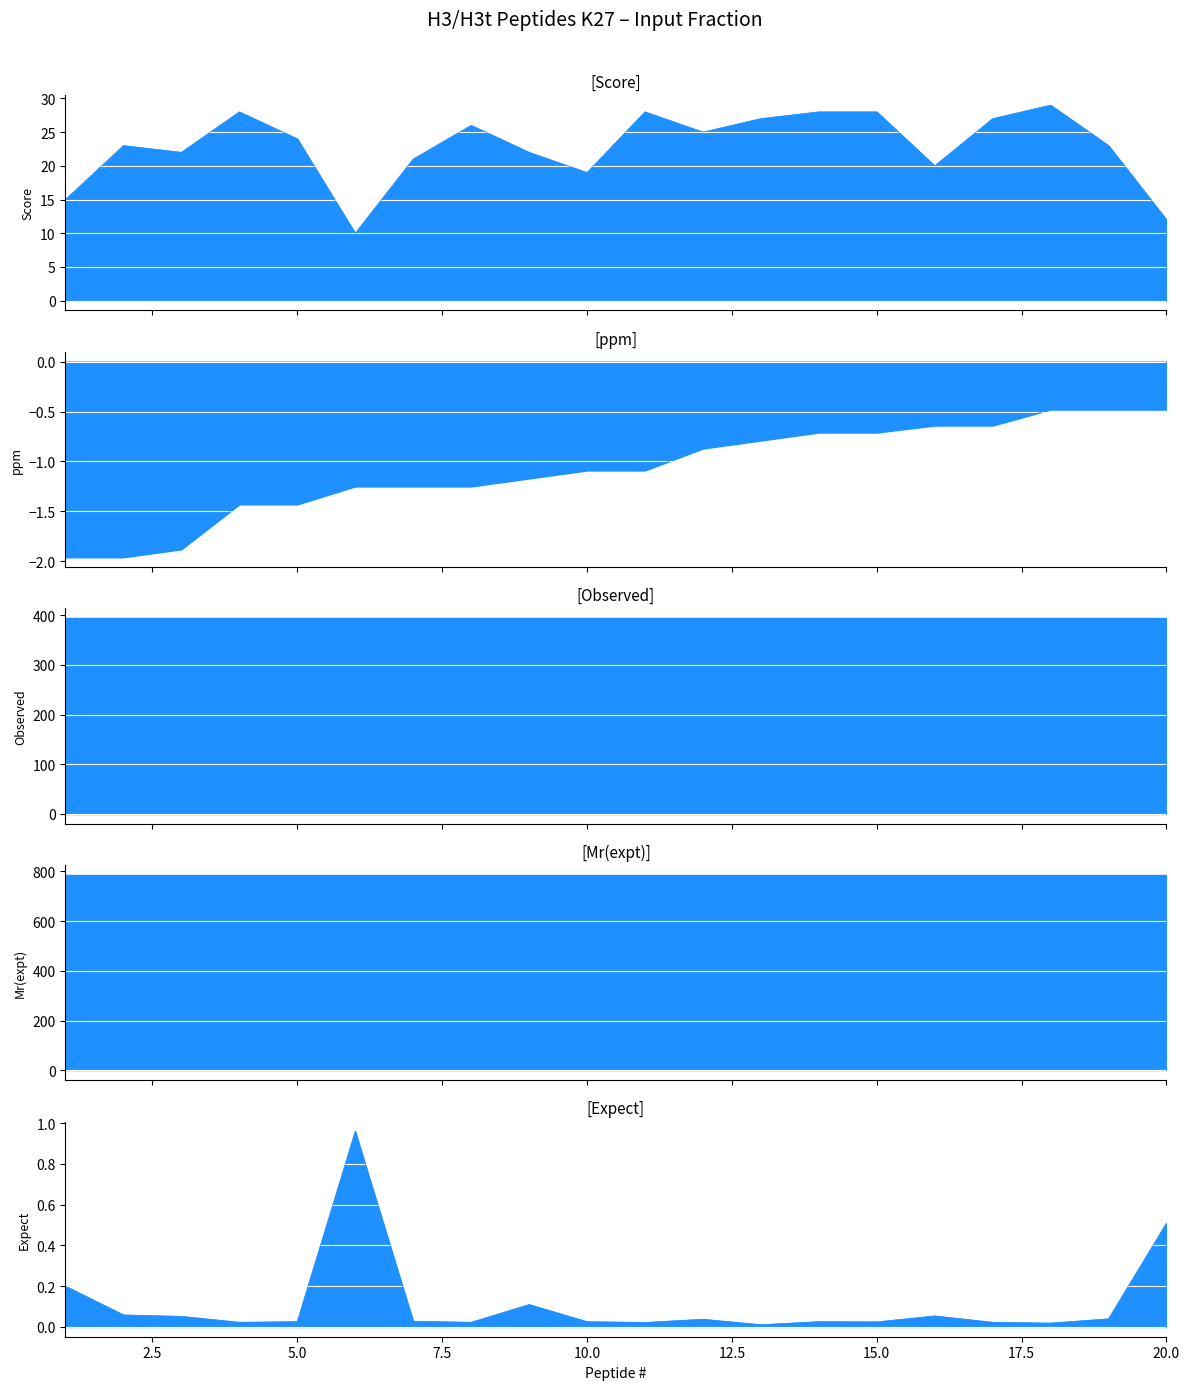

How many lines are shown in the chart?

5